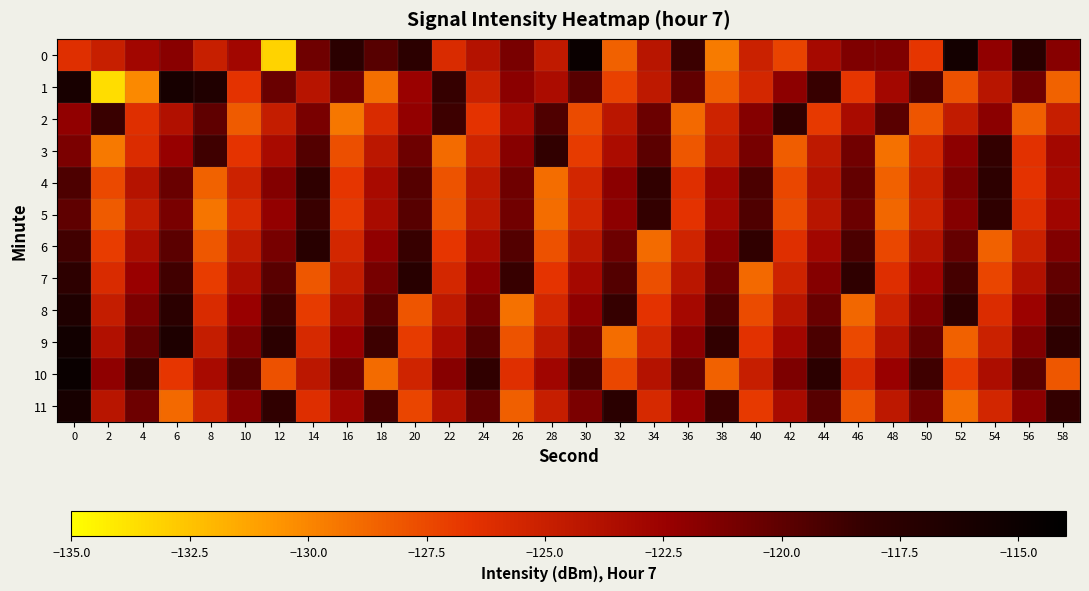

Reading left to right, list all the values displayed in this chart.

0: 0=-126.2	2=-124.9	4=-122.9	6=-121.7	8=-125.0	10=-122.9	12=-133.1	14=-120.7	16=-117.6	18=-119.7	20=-117.6	22=-125.9	24=-123.9	26=-121.1	28=-124.5	30=-114.8	32=-128.5	34=-124.2	36=-118.5	38=-129.5	40=-125.1	42=-127.3	44=-123.2	46=-121.3	48=-121.3	50=-126.6	52=-115.7	54=-122.1	56=-117.3	58=-121.6
1: 0=-116.0	2=-133.6	4=-130.1	6=-115.9	8=-116.7	10=-126.5	12=-120.4	14=-124.1	16=-120.8	18=-129.0	20=-122.5	22=-118.3	24=-125.1	26=-121.8	28=-123.4	30=-119.7	32=-127.2	34=-124.5	36=-120.1	38=-128.3	40=-125.6	42=-121.9	44=-118.4	46=-126.7	48=-123.0	50=-119.3	52=-127.8	54=-124.1	56=-120.7	58=-128.6
2: 0=-122.1	2=-118.5	4=-126.3	6=-123.7	8=-120.0	10=-128.2	12=-124.8	14=-121.1	16=-129.4	18=-125.9	20=-122.2	22=-118.6	24=-126.5	26=-123.1	28=-119.4	30=-127.6	32=-124.2	34=-120.5	36=-128.8	38=-125.3	40=-121.6	42=-118.0	44=-126.8	46=-123.3	48=-119.8	50=-128.0	52=-124.6	54=-121.8	56=-128.4	58=-124.9
3: 0=-121.2	2=-129.5	4=-126.0	6=-122.3	8=-118.7	10=-126.6	12=-123.2	14=-119.5	16=-127.7	18=-124.3	20=-120.6	22=-128.9	24=-125.4	26=-121.7	28=-118.1	30=-126.9	32=-123.4	34=-119.9	36=-128.1	38=-124.7	40=-121.0	42=-128.3	44=-124.5	46=-120.8	48=-129.1	50=-125.6	52=-121.9	54=-118.2	56=-126.4	58=-123.0
4: 0=-119.3	2=-127.5	4=-124.0	6=-120.4	8=-128.6	10=-125.2	12=-121.5	14=-117.9	16=-126.7	18=-123.2	20=-119.6	22=-127.9	24=-124.4	26=-120.7	28=-129.0	30=-125.5	32=-121.8	34=-118.1	36=-126.3	38=-122.9	40=-119.2	42=-127.4	44=-123.9	46=-120.2	48=-128.5	50=-125.0	52=-121.3	54=-117.7	56=-126.5	58=-123.1
5: 0=-120.0	2=-128.2	4=-124.7	6=-121.1	8=-129.3	10=-125.9	12=-122.2	14=-118.5	16=-126.8	18=-123.3	20=-119.7	22=-127.9	24=-124.4	26=-120.8	28=-129.0	30=-125.5	32=-121.9	34=-118.2	36=-126.5	38=-123.0	40=-119.4	42=-127.6	44=-124.1	46=-120.5	48=-128.7	50=-125.2	52=-121.6	54=-117.9	56=-126.2	58=-122.8
6: 0=-118.8	2=-127.0	4=-123.5	6=-119.9	8=-128.1	10=-124.6	12=-121.0	14=-117.3	16=-125.6	18=-122.1	20=-118.4	22=-126.7	24=-123.2	26=-119.5	28=-127.8	30=-124.3	32=-120.6	34=-128.9	36=-125.4	38=-121.7	40=-118.0	42=-126.3	44=-122.9	46=-119.2	48=-127.4	50=-124.0	52=-120.3	54=-128.5	56=-125.1	58=-121.4
7: 0=-117.7	2=-125.9	4=-122.4	6=-118.8	8=-127.0	10=-123.5	12=-119.8	14=-128.1	16=-124.7	18=-121.0	20=-117.3	22=-125.6	24=-122.0	26=-118.4	28=-126.6	30=-123.1	32=-119.5	34=-127.7	36=-124.2	38=-120.6	40=-128.8	42=-125.3	44=-121.6	46=-117.9	48=-126.2	50=-122.7	52=-119.0	54=-127.3	56=-123.8	58=-120.1
8: 0=-116.6	2=-124.8	4=-121.3	6=-117.6	8=-125.9	10=-122.4	12=-118.7	14=-126.9	16=-123.5	18=-119.8	20=-128.0	22=-124.5	24=-120.9	26=-129.1	28=-125.6	30=-122.0	32=-118.3	34=-126.5	36=-123.1	38=-119.4	40=-127.6	42=-124.1	44=-120.4	46=-128.7	48=-125.2	50=-121.5	52=-117.8	54=-126.0	56=-122.6	58=-118.9
9: 0=-115.5	2=-123.7	4=-120.2	6=-116.5	8=-124.8	10=-121.3	12=-117.6	14=-125.8	16=-122.3	18=-118.6	20=-126.9	22=-123.4	24=-119.7	26=-127.9	28=-124.5	30=-120.8	32=-129.0	34=-125.5	36=-121.8	38=-118.1	40=-126.4	42=-122.9	44=-119.2	46=-127.5	48=-124.0	50=-120.3	52=-128.5	54=-125.1	56=-121.4	58=-117.7
10: 0=-114.8	2=-122.0	4=-118.5	6=-126.7	8=-123.2	10=-119.6	12=-127.8	14=-124.3	16=-120.7	18=-128.9	20=-125.4	22=-121.7	24=-118.0	26=-126.3	28=-122.8	30=-119.1	32=-127.4	34=-123.9	36=-120.2	38=-128.5	40=-124.9	42=-121.3	44=-117.6	46=-125.9	48=-122.4	50=-118.7	52=-127.0	54=-123.5	56=-119.8	58=-128.1
11: 0=-115.9	2=-124.1	4=-120.6	6=-128.8	8=-125.3	10=-121.7	12=-118.0	14=-126.2	16=-122.8	18=-119.1	20=-127.3	22=-123.8	24=-120.1	26=-128.4	28=-124.9	30=-121.2	32=-117.5	34=-125.8	36=-122.3	38=-118.6	40=-126.8	42=-123.3	44=-119.7	46=-127.9	48=-124.4	50=-120.8	52=-129.0	54=-125.5	56=-121.8	58=-118.2